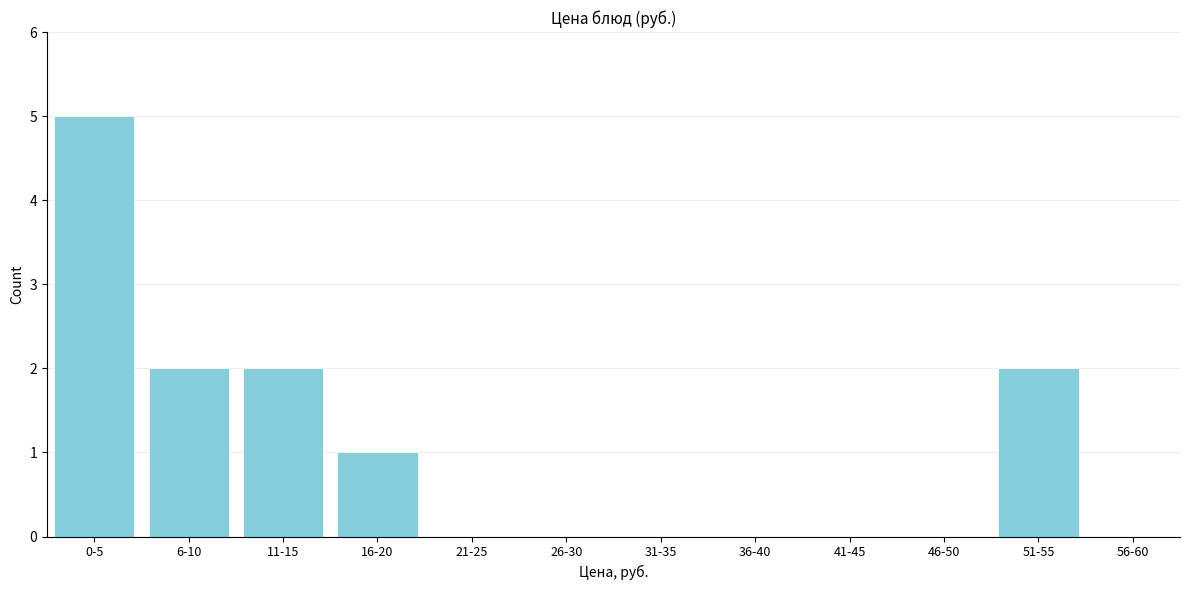

Which has a higher value, 16-20 or 0-5?

0-5